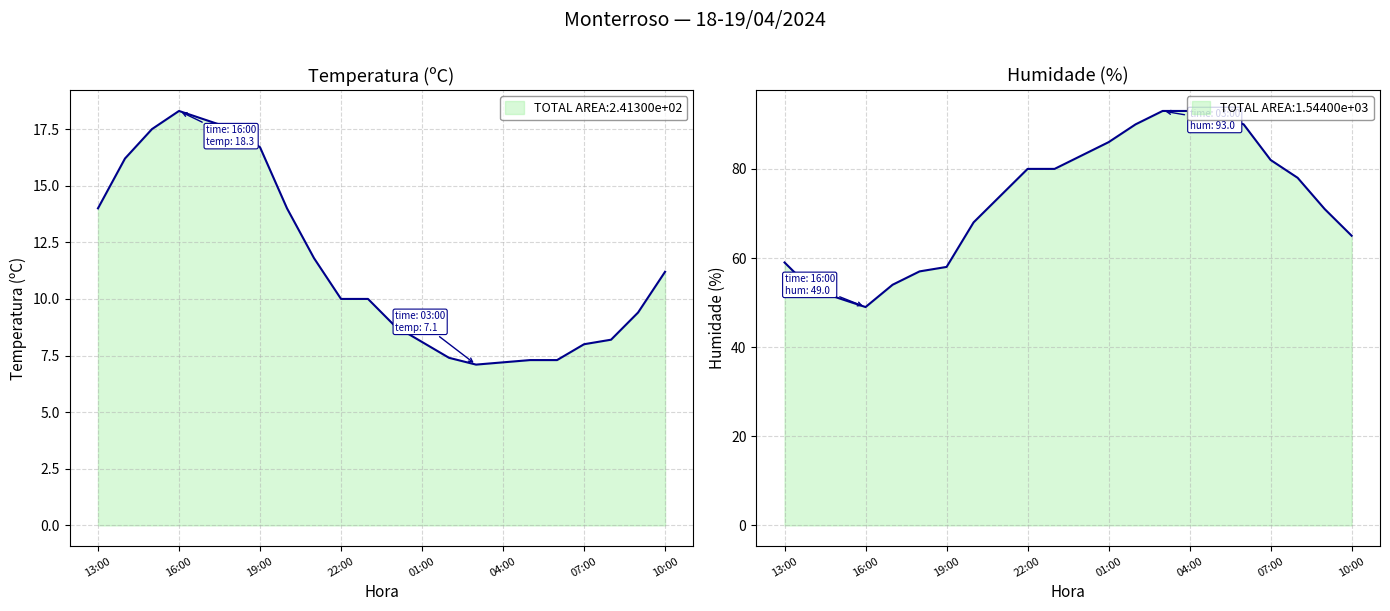

Which label corresponds to the largest value in the chart?

03:00